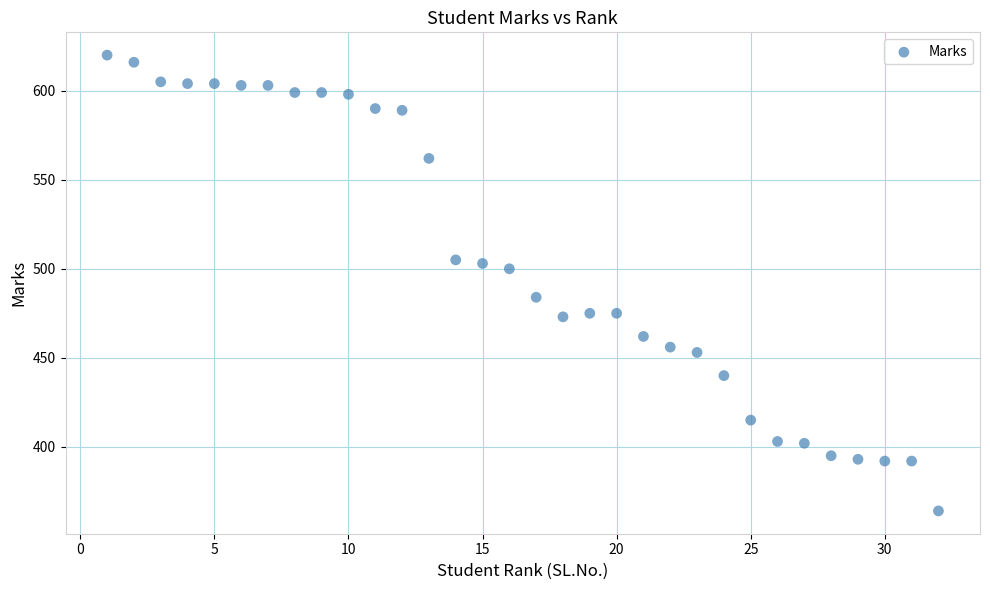

What is the range of Y values (max minus min)?

256